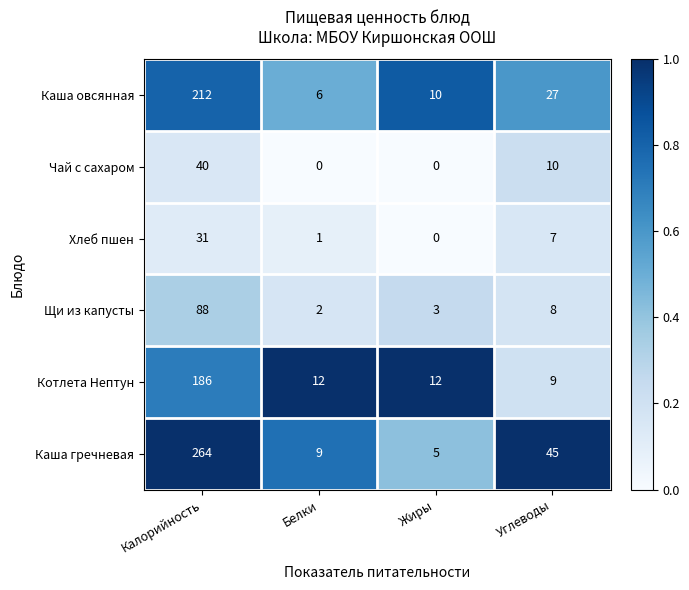

Which series changed the most between Калорийность and Жиры?

Каша гречневая